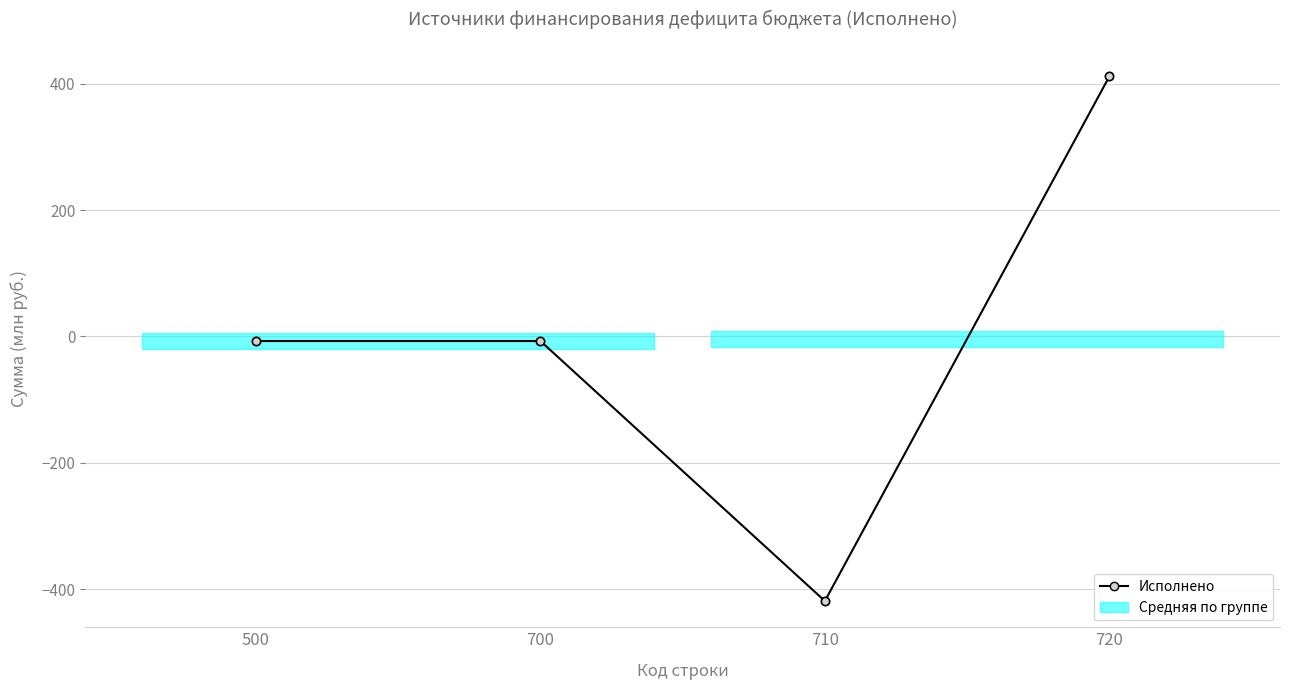

Does the chart display data point markers on the line(s)?

Yes